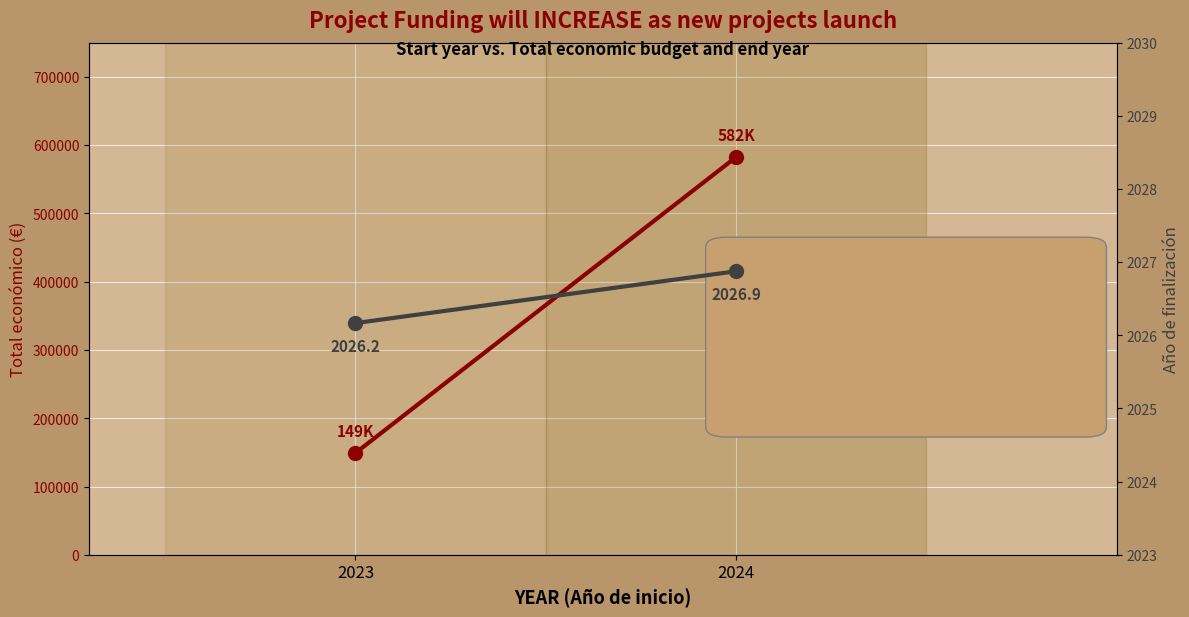

Reading left to right, extract all data points from this chart.

Total económico (€): 2023=149165.3	2024=582269.2
Año de finalización: 2023=2026.2	2024=2026.9